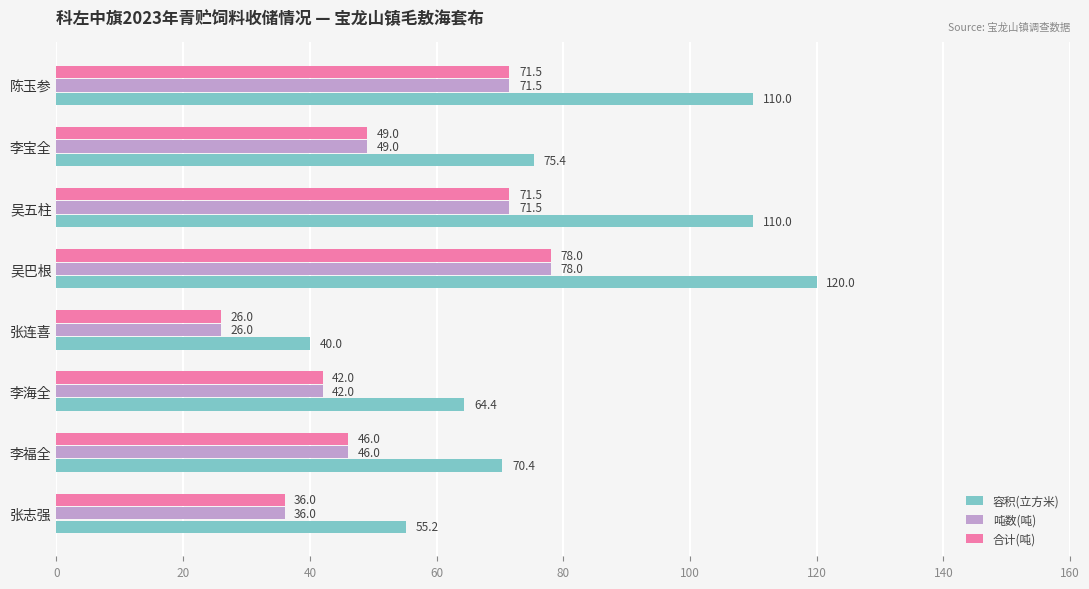

At which label is 容积(立方米) closest to 80?

李宝全